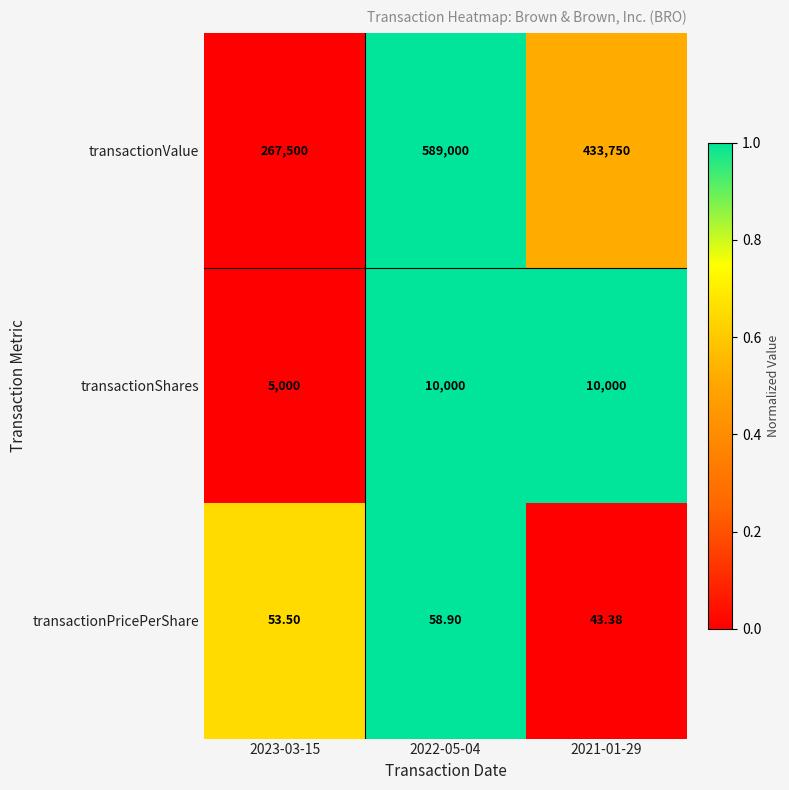

Which series changed the most between 2023-03-15 and 2021-01-29?

transactionValue